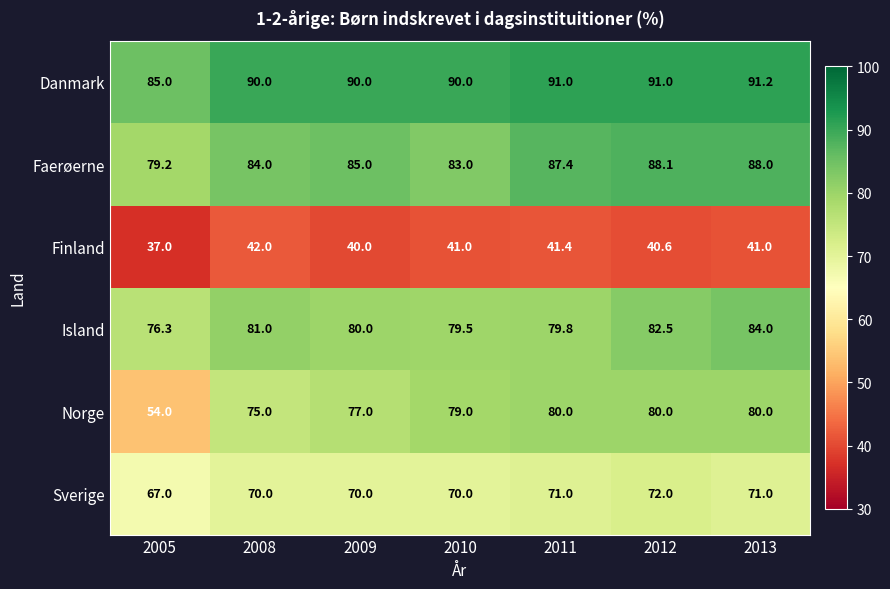

Which label corresponds to the largest value in the chart?

2013